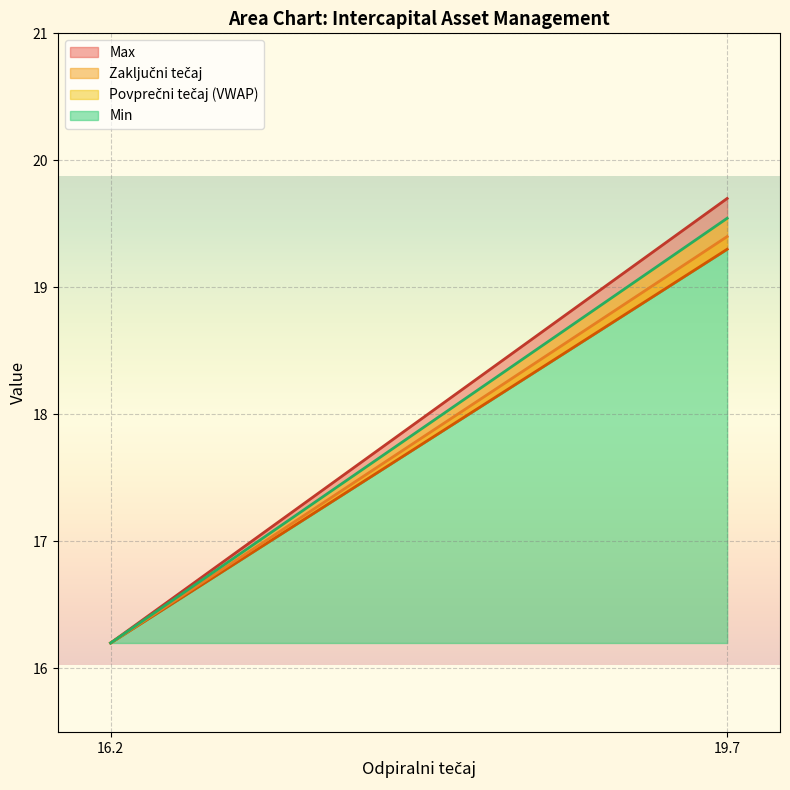

What is the label of the 1st point from the left?

16.2